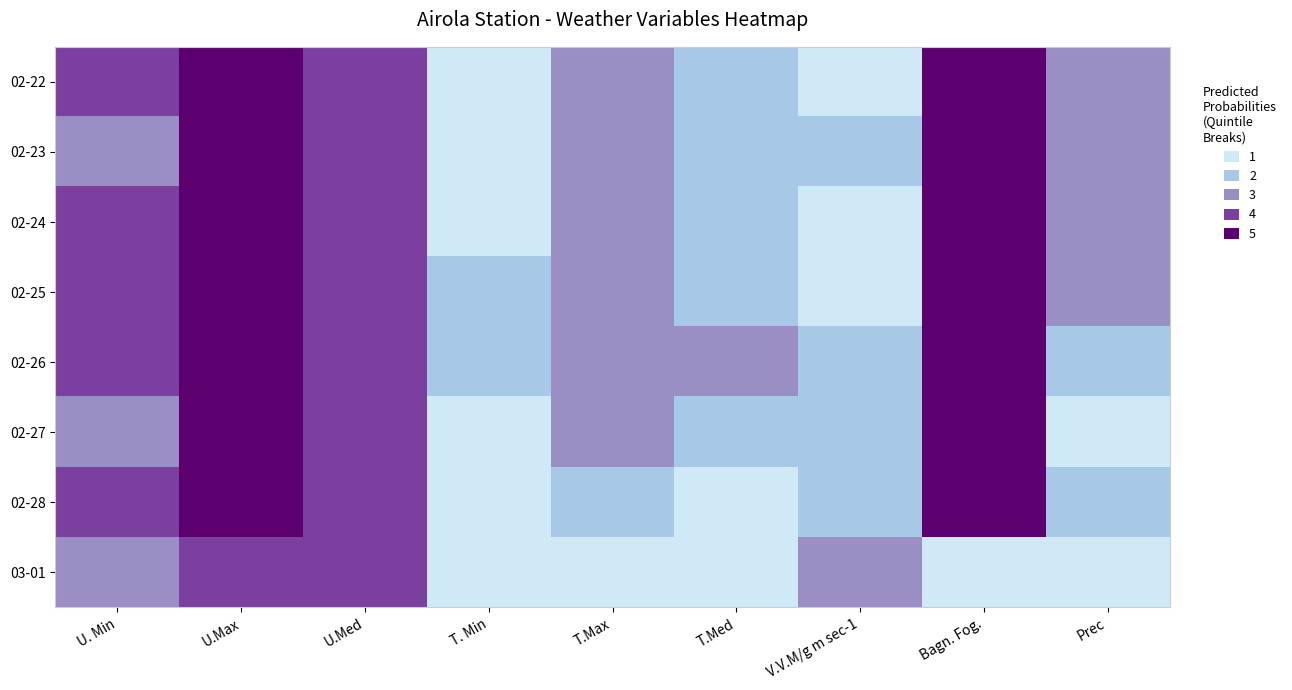

Which category has the highest value across all series?

U.Max